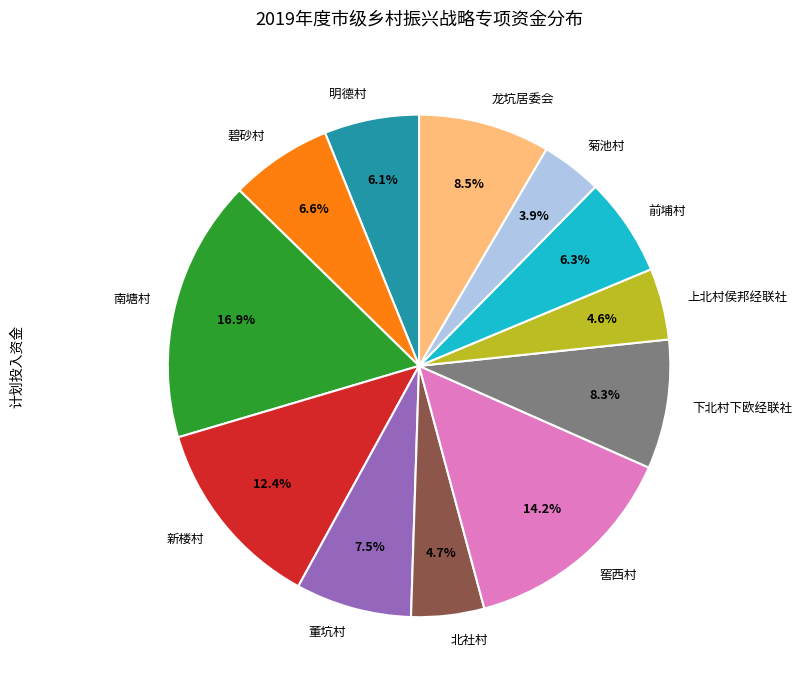

To the nearest percent, what percentage of the pie is 南塘村?

17%